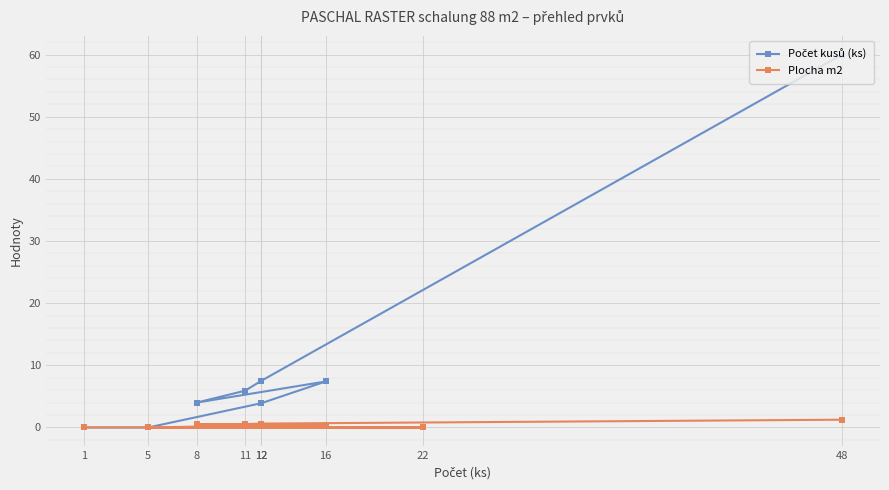

Which category has the lowest value in the Plocha m2 series?

5